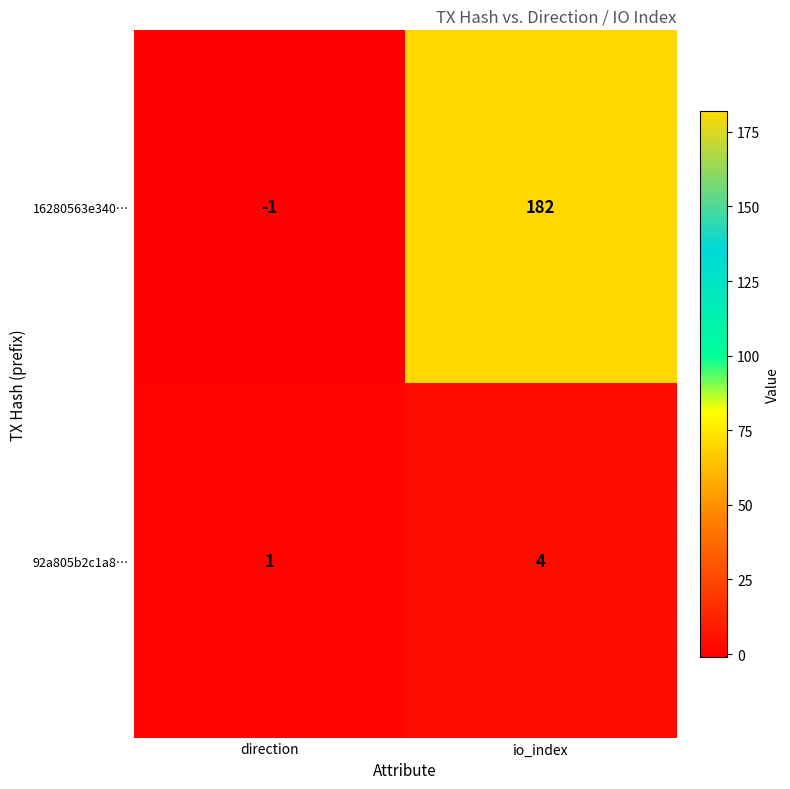

The value of 92a805b2c1a8… at io_index is 4. True or false?

True